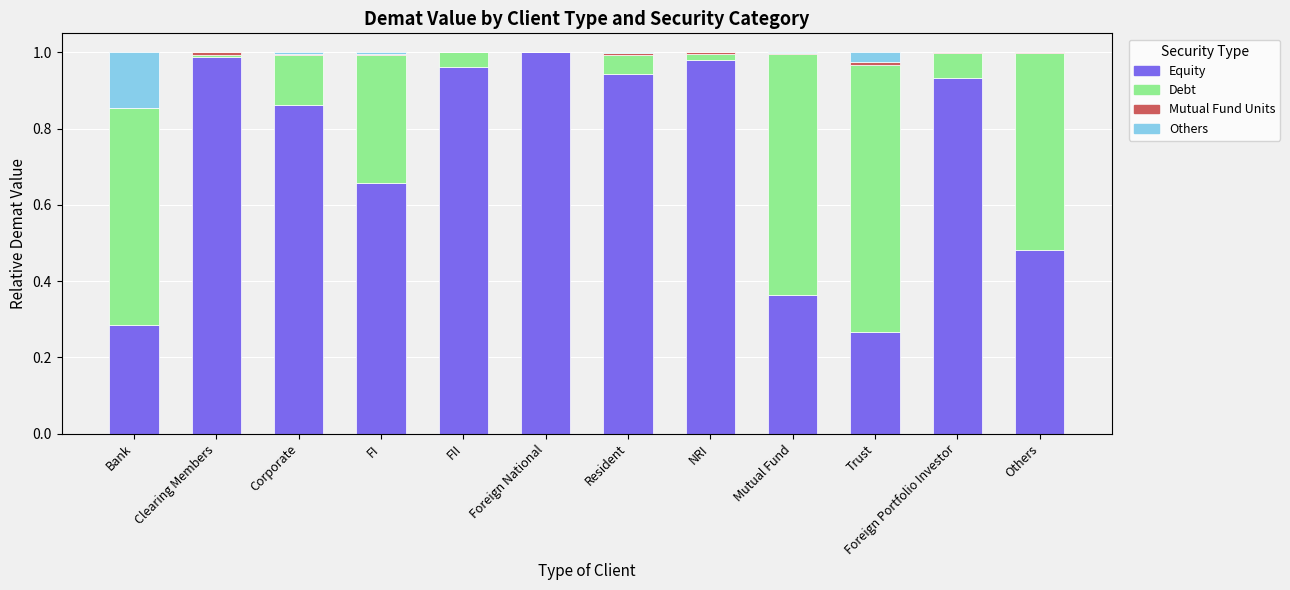

Are the bars grouped side by side (vs. stacked)?

No